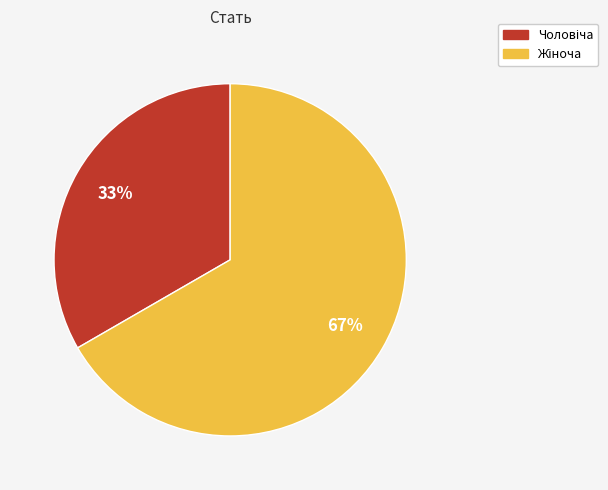

How many slices are in this pie chart?

2